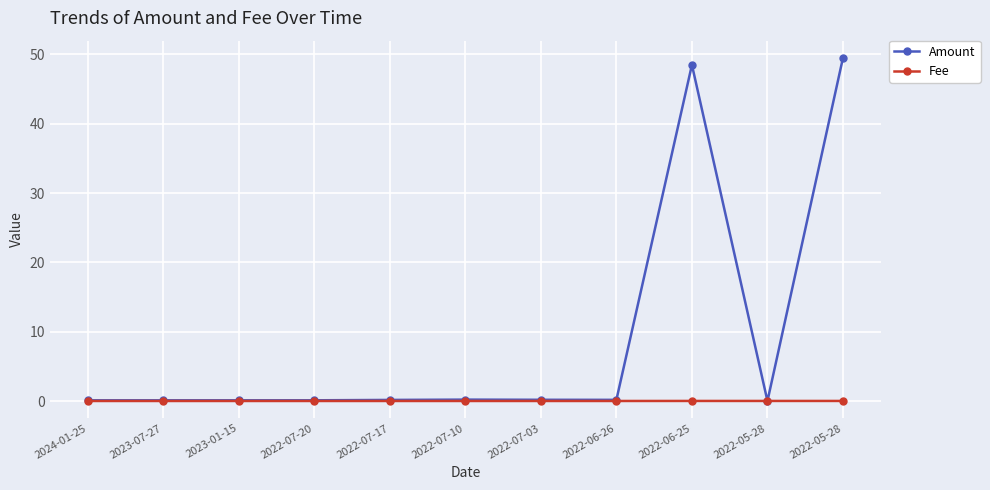

Reading left to right, list all the values displayed in this chart.

Amount: 0.1	0.1	0.1	0.1	0.2	0.2	0.2	0.2	48.5	0.0	49.5
Fee: 0.0	0.0	0.0	0.0	0.0	0.0	0.0	0.0	0.0	0.0	0.0